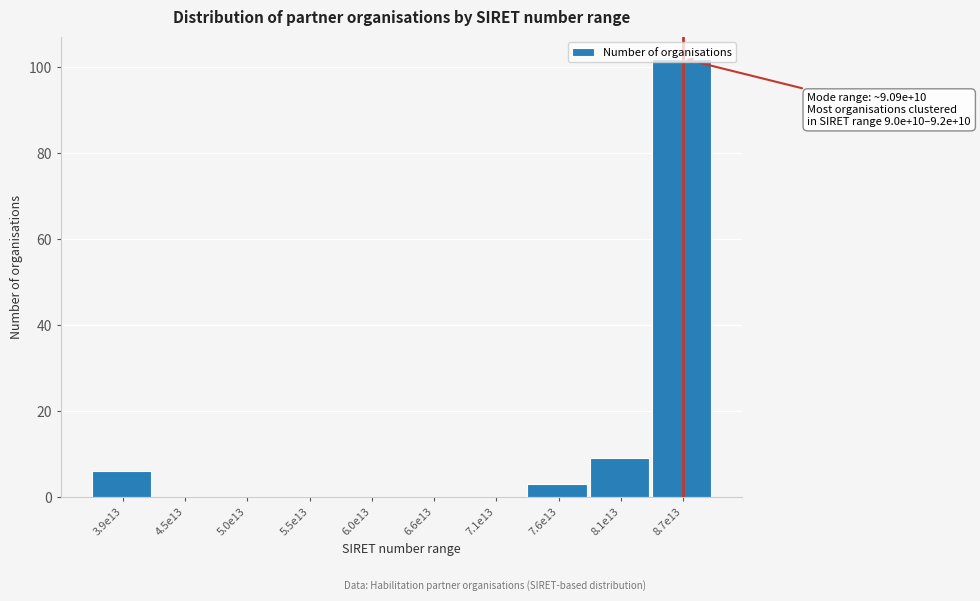

At which label is the value closest to 51?

8.1e13